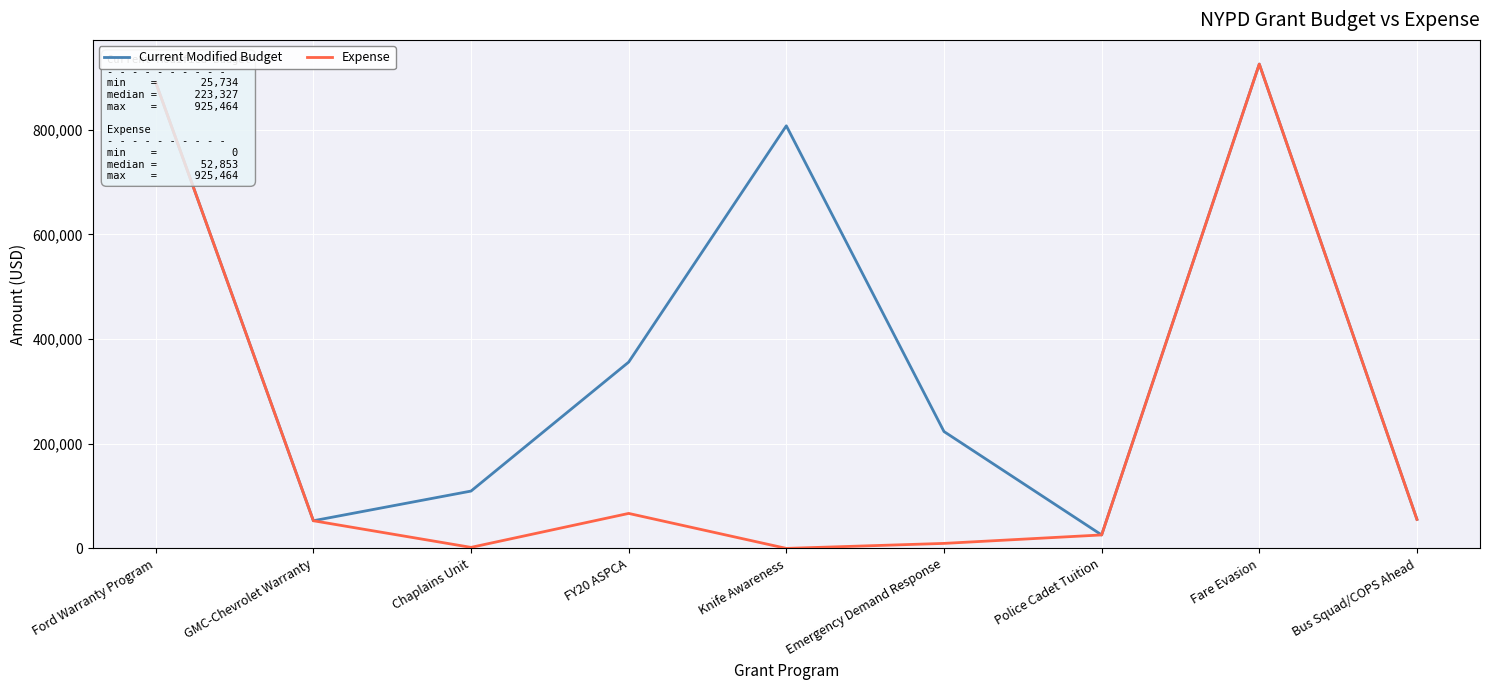

Is it true that Current Modified Budget equals 52853 at GMC-Chevrolet Warranty?

True